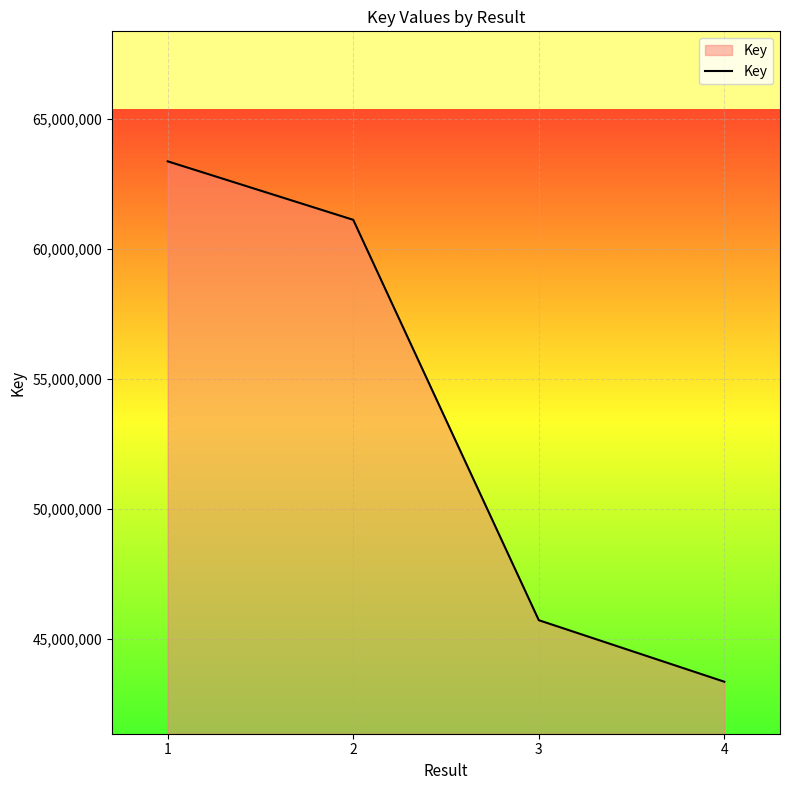

What is the change in value from 1 to 3?

-17648481